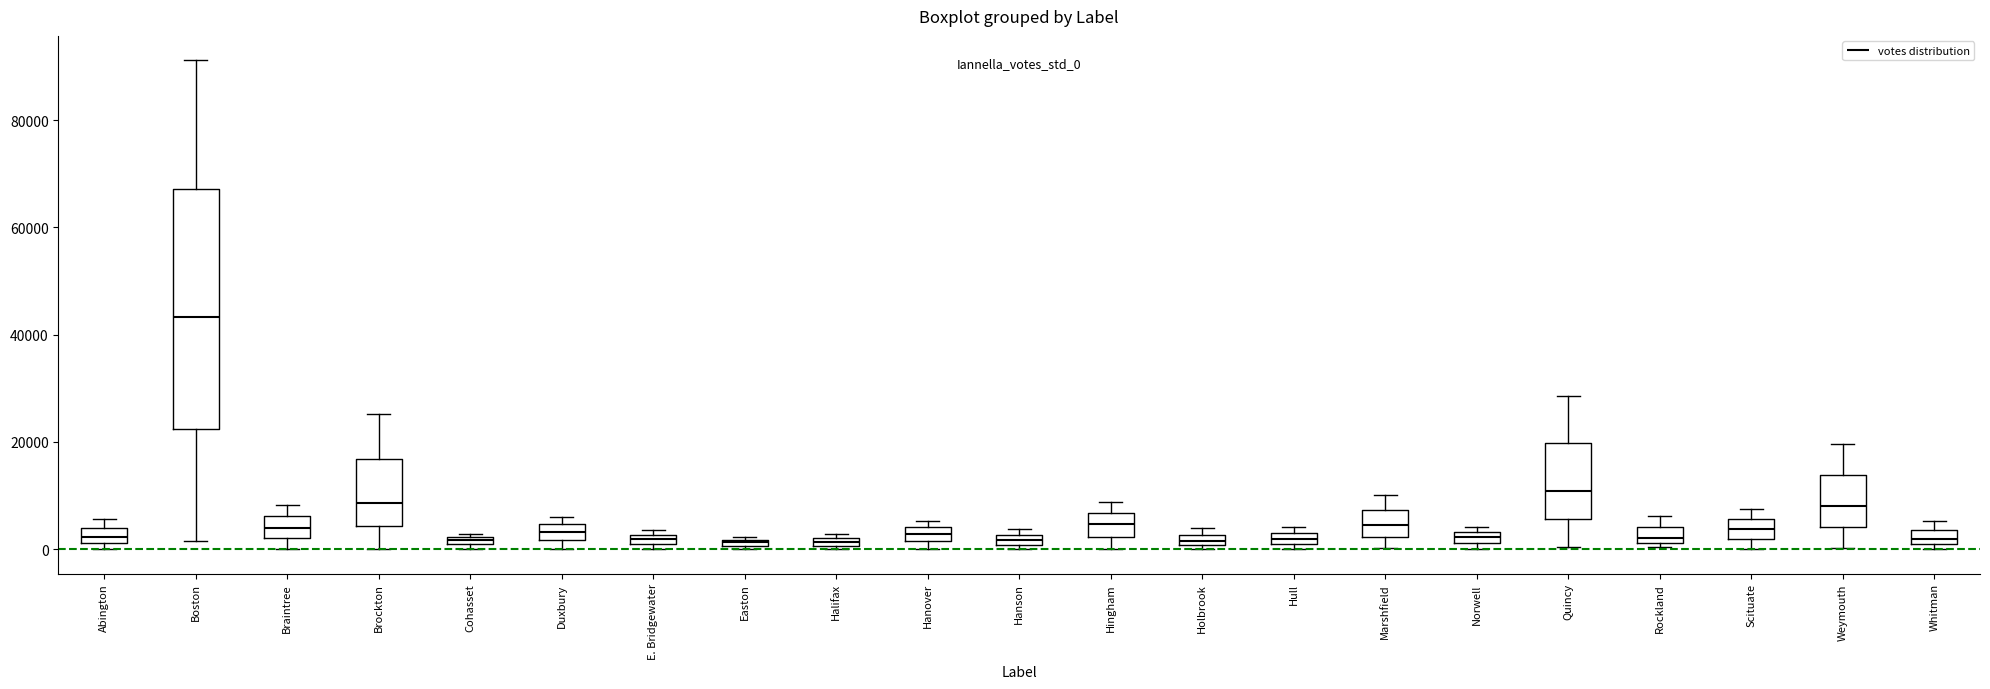

Comparing the boxes themselves (not the whiskers), which one is the tallest?

Boston